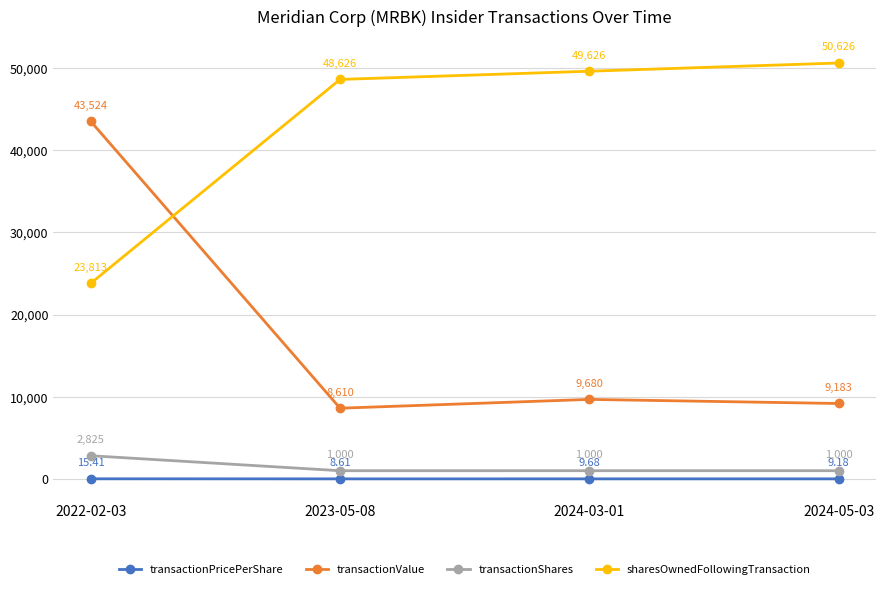

What is the lowest value of the transactionPricePerShare series?

8.6